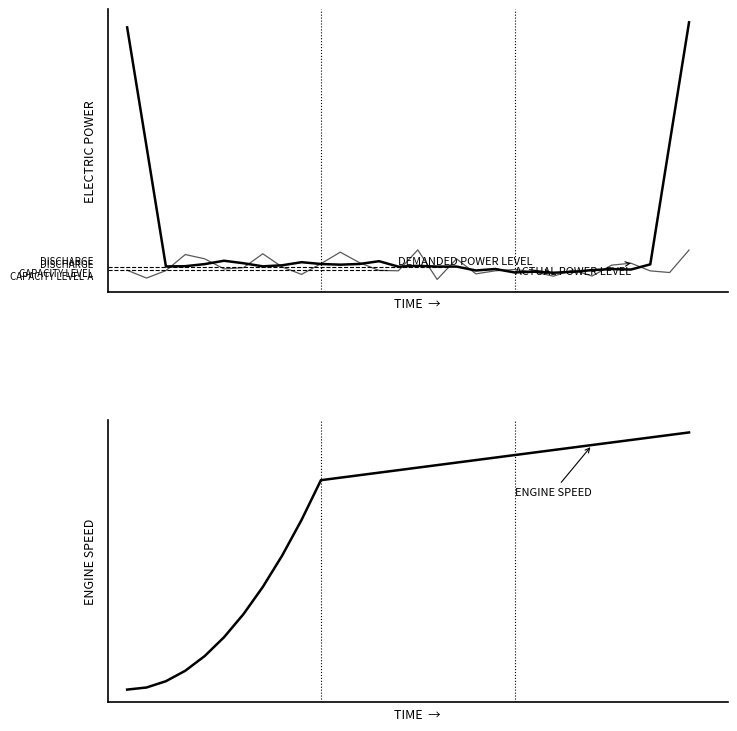

Which series changed the most between 9 and 28?

Demanded Power Level